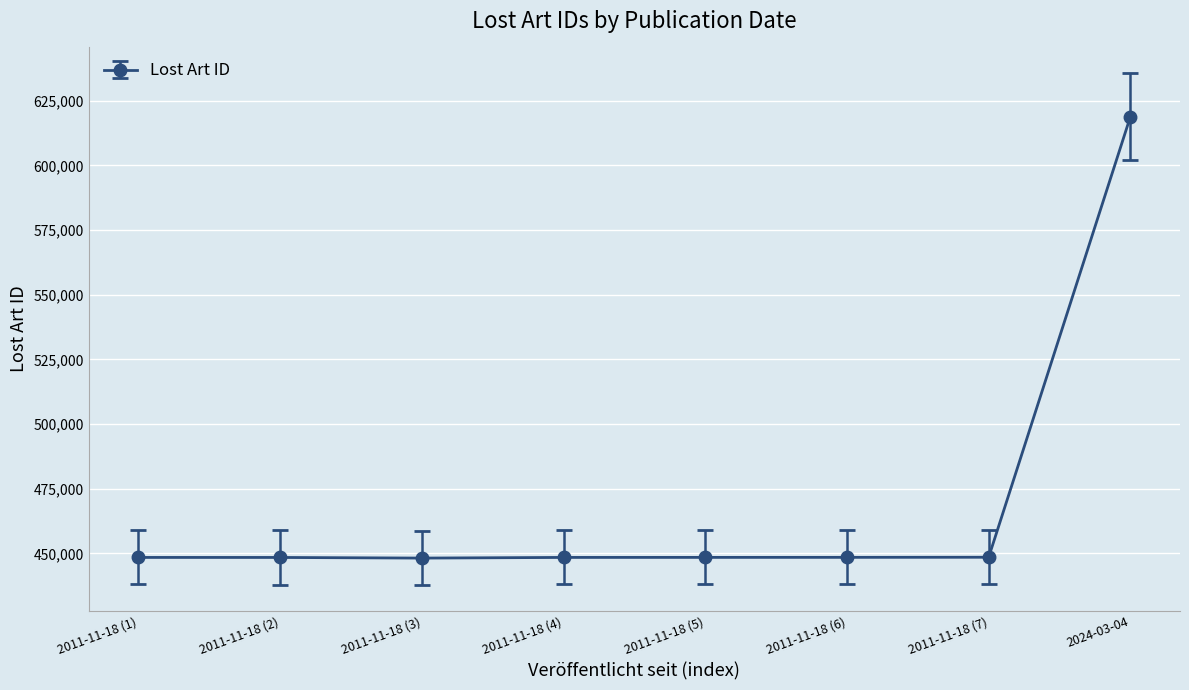

At which category does the chart reach its peak across all series?

2024-03-04